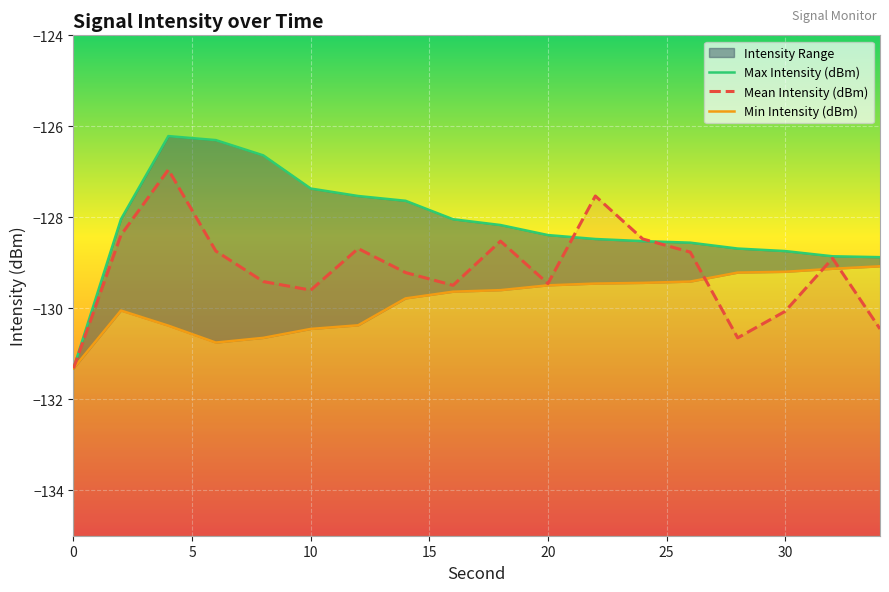

Read the Mean Intensity (dBm) value at 0.

-131.3